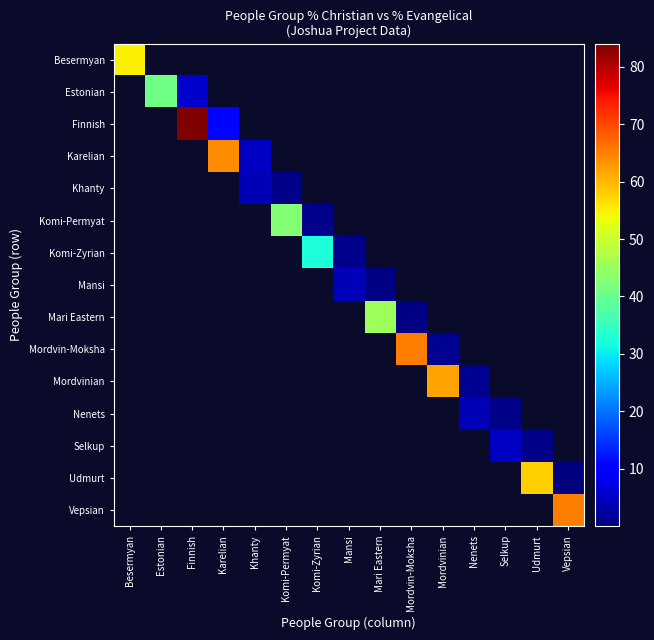

Between Komi-Zyrian and Mari Eastern, which series saw the biggest shift?

Mari Eastern